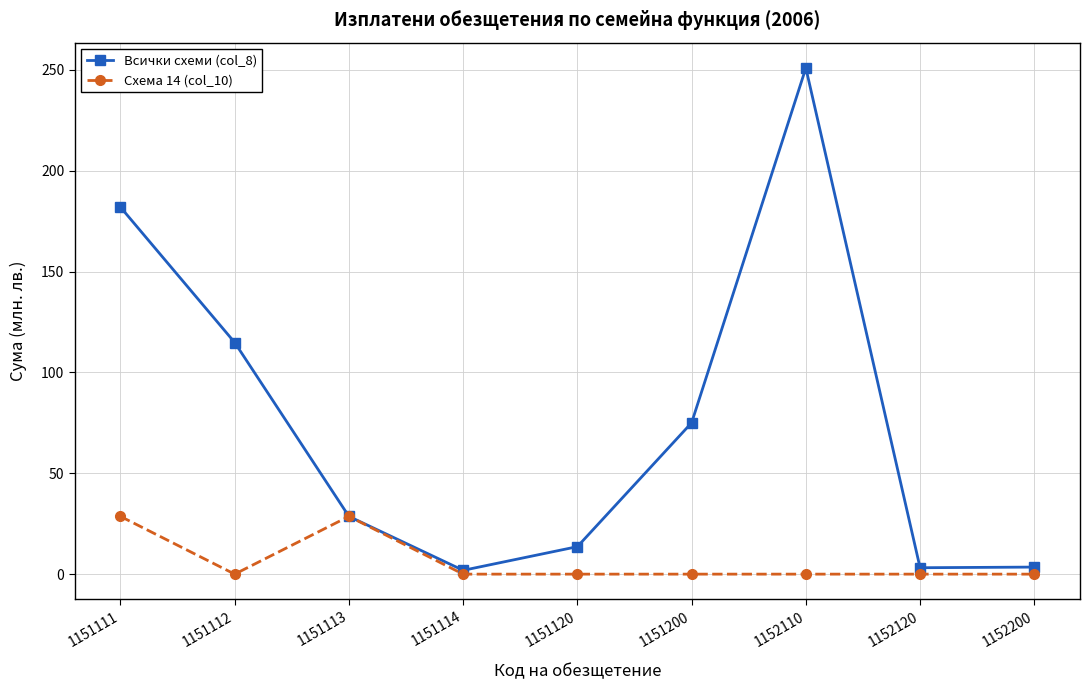

Which category has the highest value across all series?

1152110